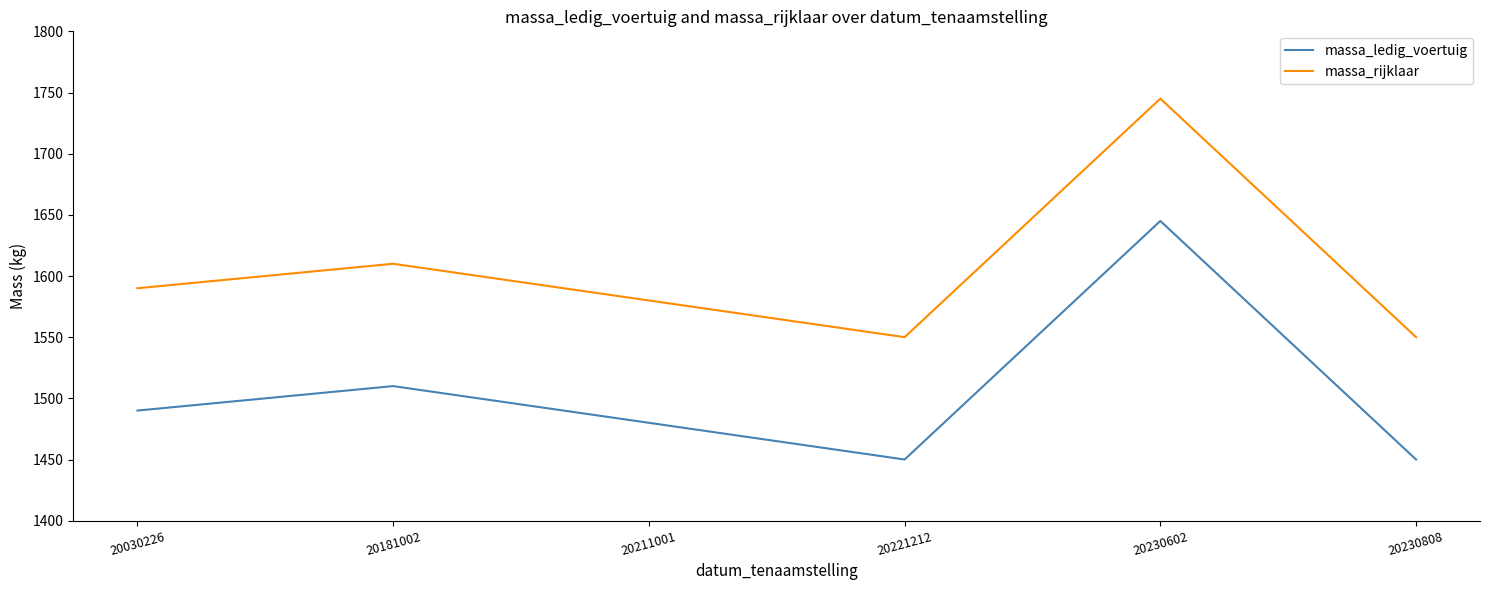

In massa_ledig_voertuig, how many points are higher than both neighbors (excluding endpoints)?

2